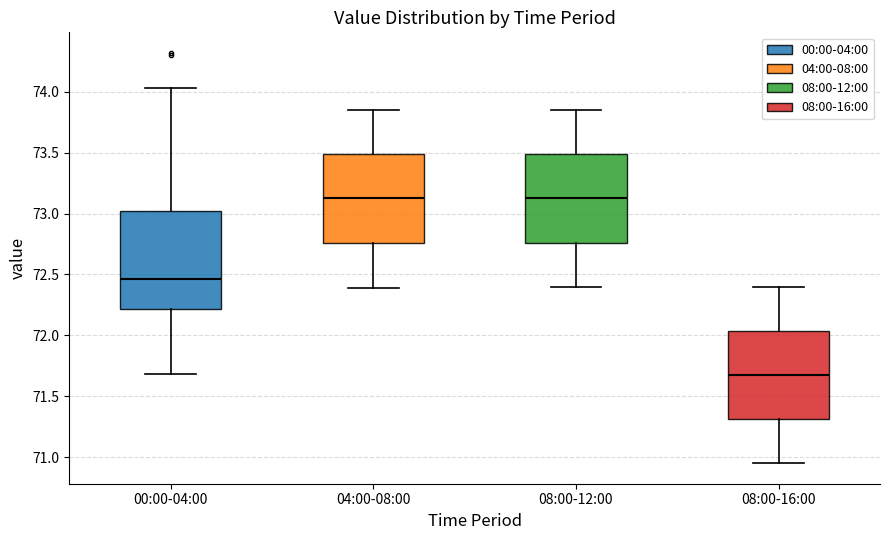

Which box is the tallest, from its lower edge to its upper edge?

00:00-04:00